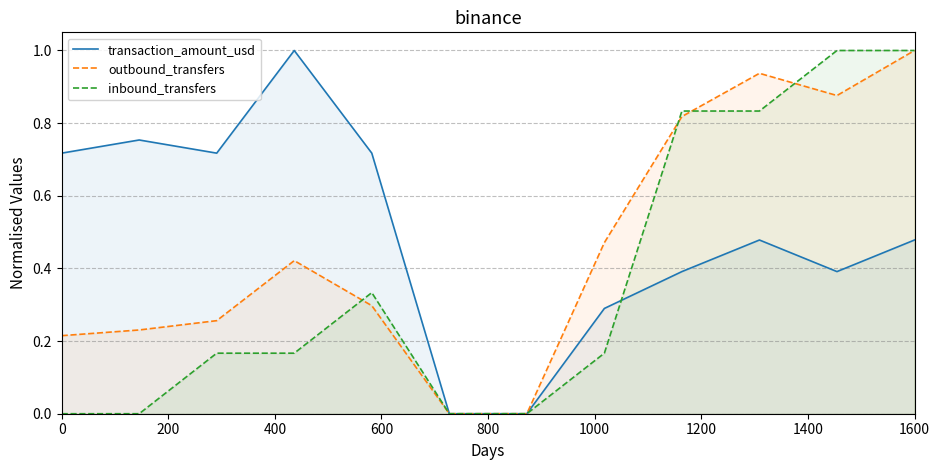

At how many categories does at least one series exceed 0?

10